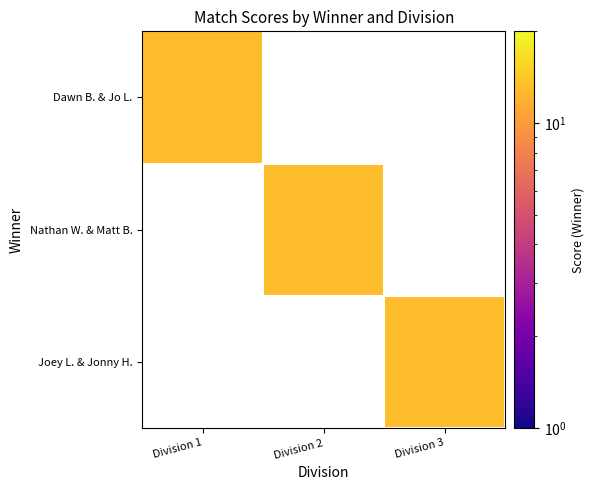

Which series changed the most between 1 and 2?

Dawn Buckley & Jo Logue